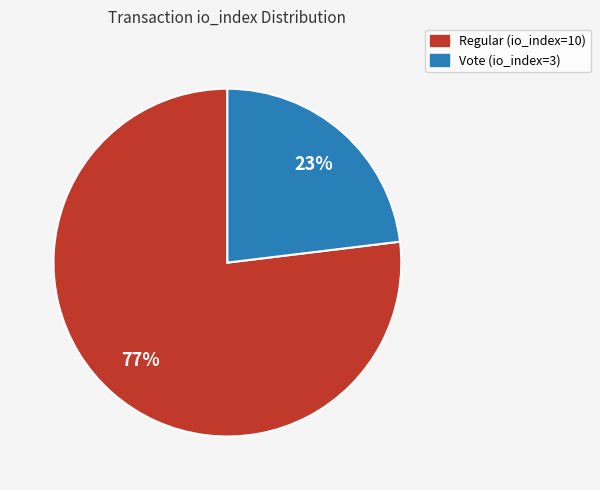

Does Vote (io_index=3) represent more than half of the total?

No